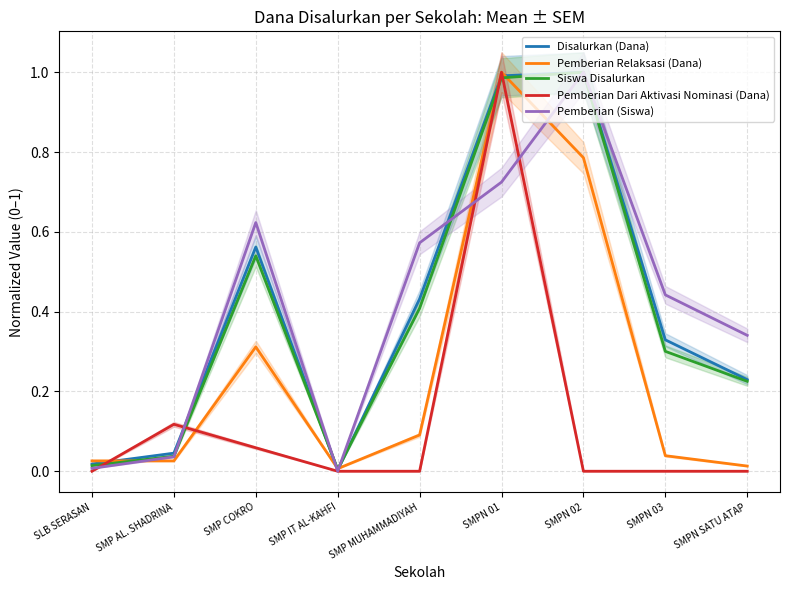

Which series has the largest total across all categories?

Pemberian (Siswa)